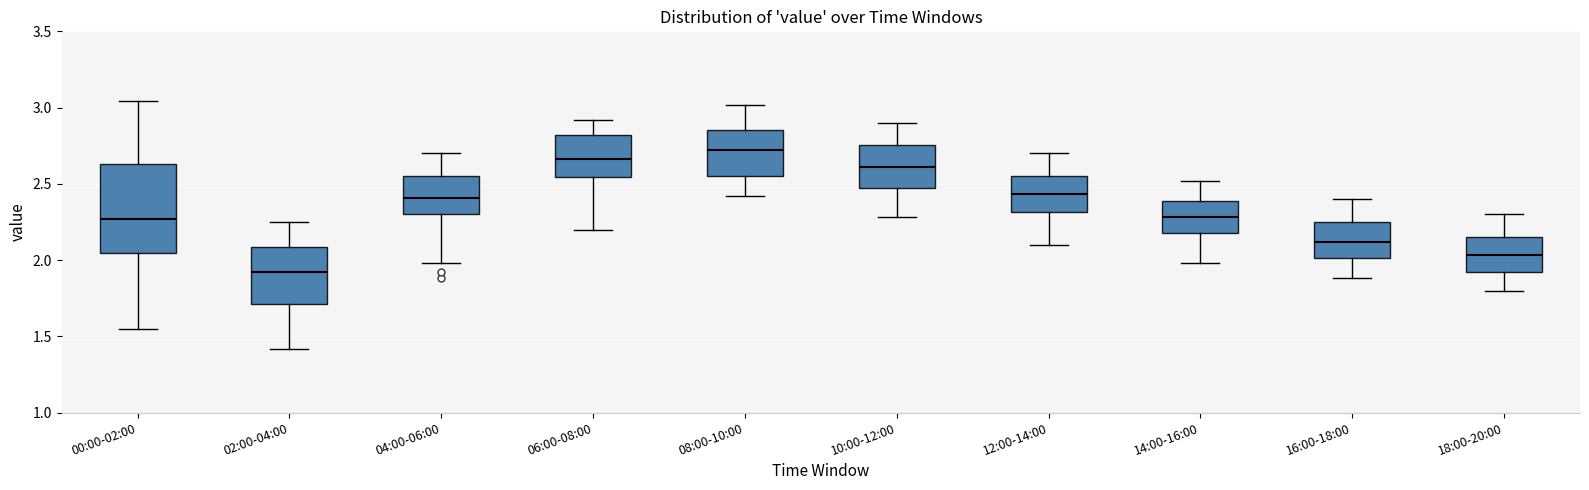

Reading left to right, read every box against the y-axis: the position of its median line, the range the box covers, and the ends of its whiskers. The values are not printed on the chart, so give them approximately, as read against the axis.

00:00-02:00: median 2.25, box 2.05 to 2.65, whiskers 1.55 to 3.05
02:00-04:00: median 1.90, box 1.70 to 2.10, whiskers 1.40 to 2.25
04:00-06:00: median 2.40, box 2.30 to 2.55, whiskers 2.00 to 2.70
06:00-08:00: median 2.65, box 2.55 to 2.80, whiskers 2.20 to 2.90
08:00-10:00: median 2.70, box 2.55 to 2.85, whiskers 2.40 to 3.00
10:00-12:00: median 2.60, box 2.45 to 2.75, whiskers 2.30 to 2.90
12:00-14:00: median 2.45, box 2.30 to 2.55, whiskers 2.10 to 2.70
14:00-16:00: median 2.30, box 2.20 to 2.40, whiskers 2.00 to 2.50
16:00-18:00: median 2.10, box 2.00 to 2.25, whiskers 1.90 to 2.40
18:00-20:00: median 2.05, box 1.90 to 2.15, whiskers 1.80 to 2.30